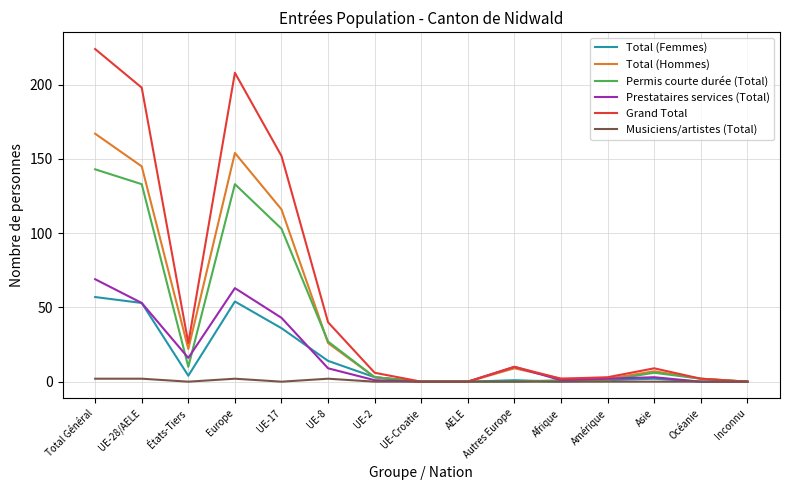

The value of Prestataires services (Total) at Afrique is 1. True or false?

True